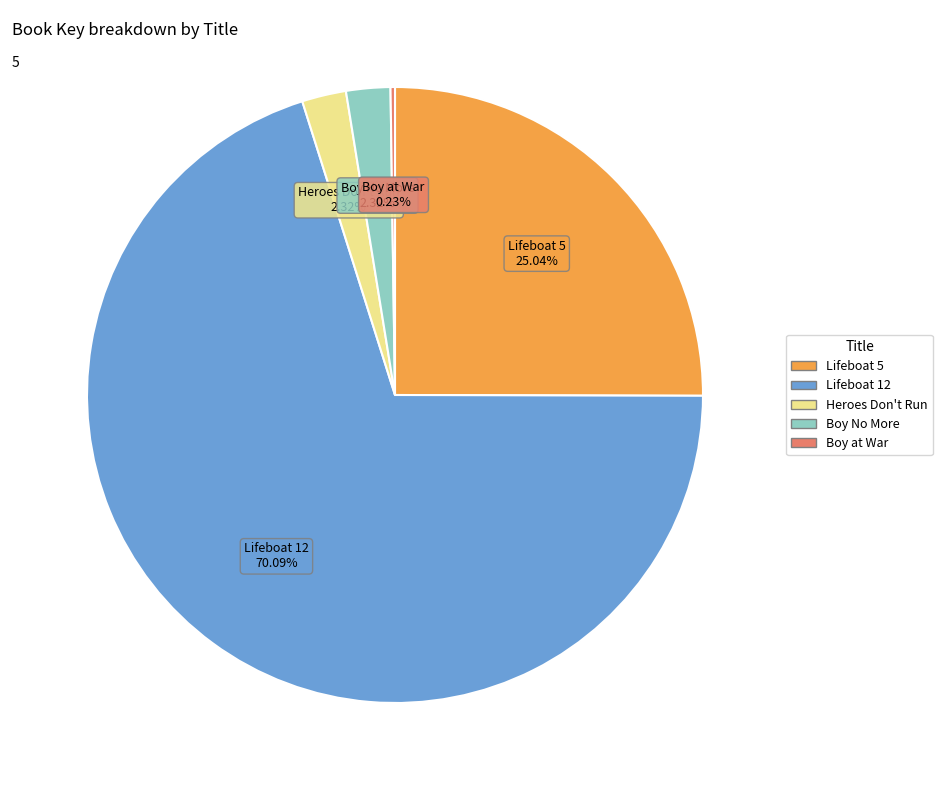

To the nearest percent, what percentage of the pie is Lifeboat 12?

70%